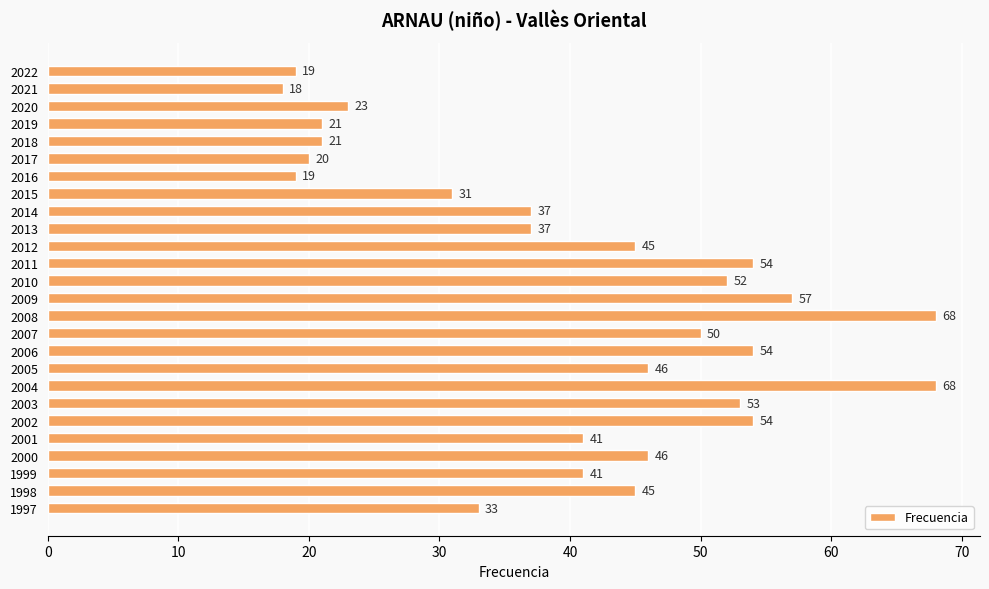

What is the smallest value displayed?

18